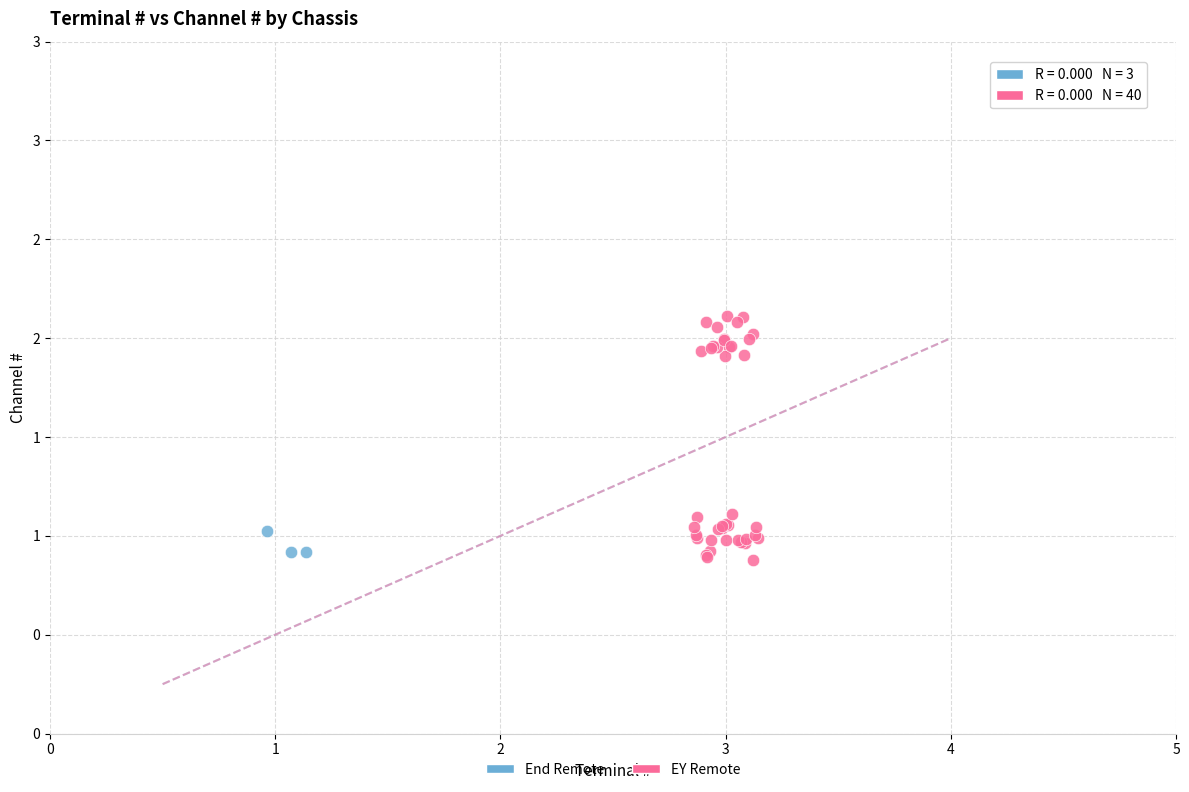

What are all the series names shown in the legend?

End Remote, EY Remote